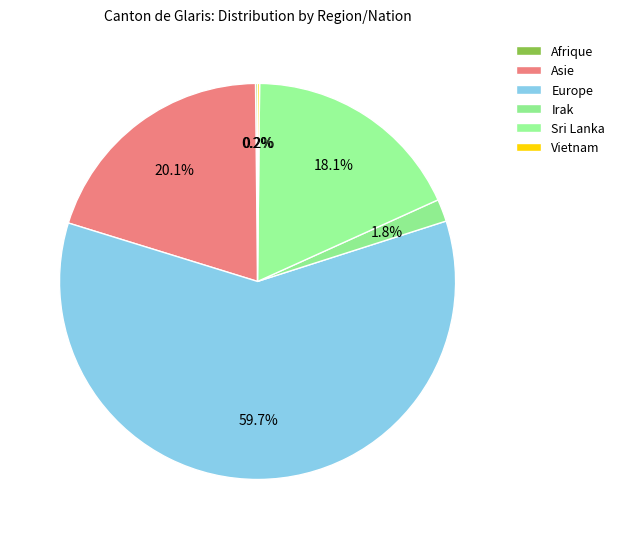

Approximately how many times larger is the value at Irak compared to Vietnam?

11.0